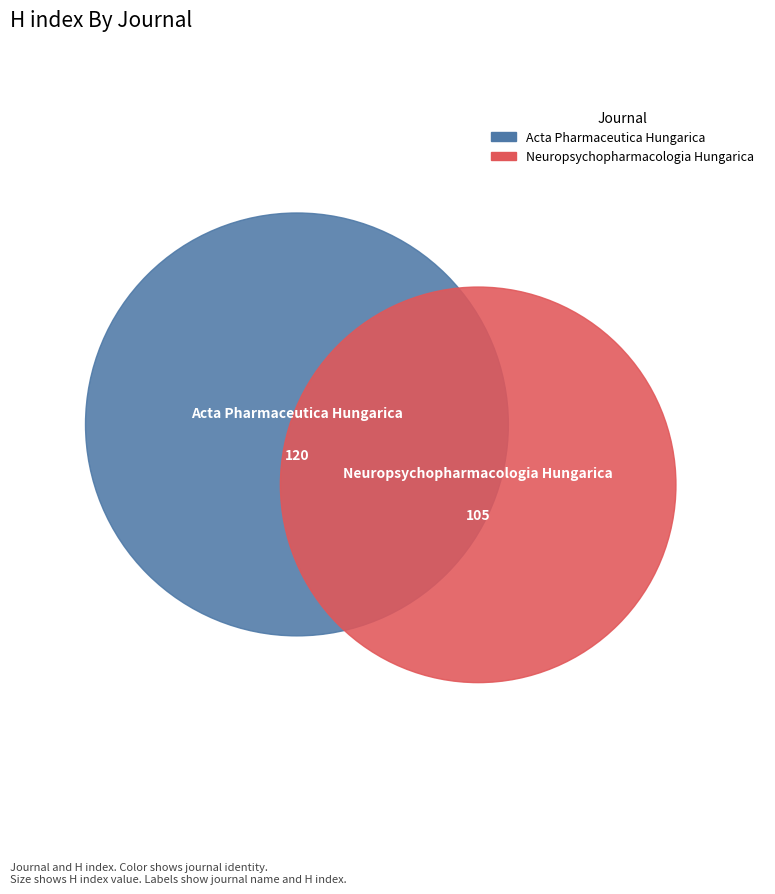

What is the smallest slice in the pie chart?

Neuropsychopharmacologia Hungarica